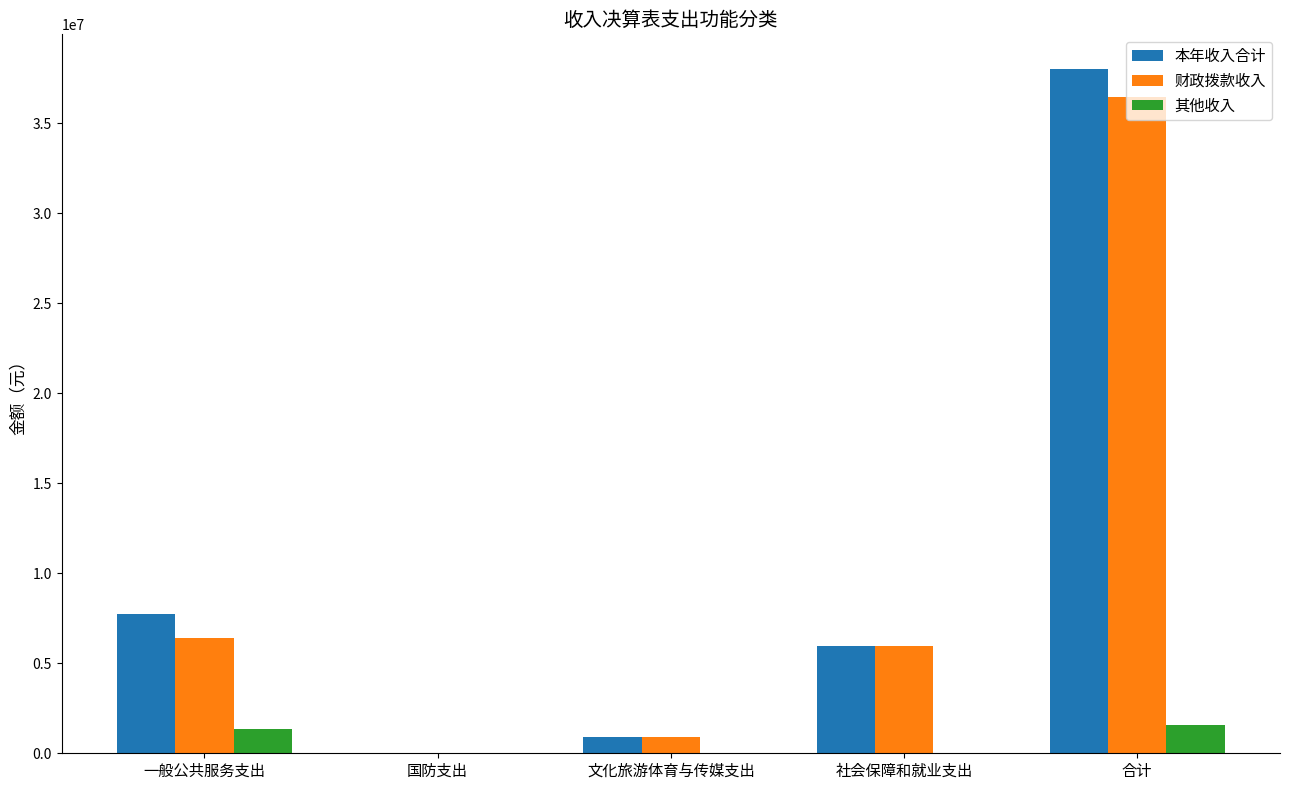

The 财政拨款收入 series shows 2645559.9 at 一般公共服务支出. True or false?

False